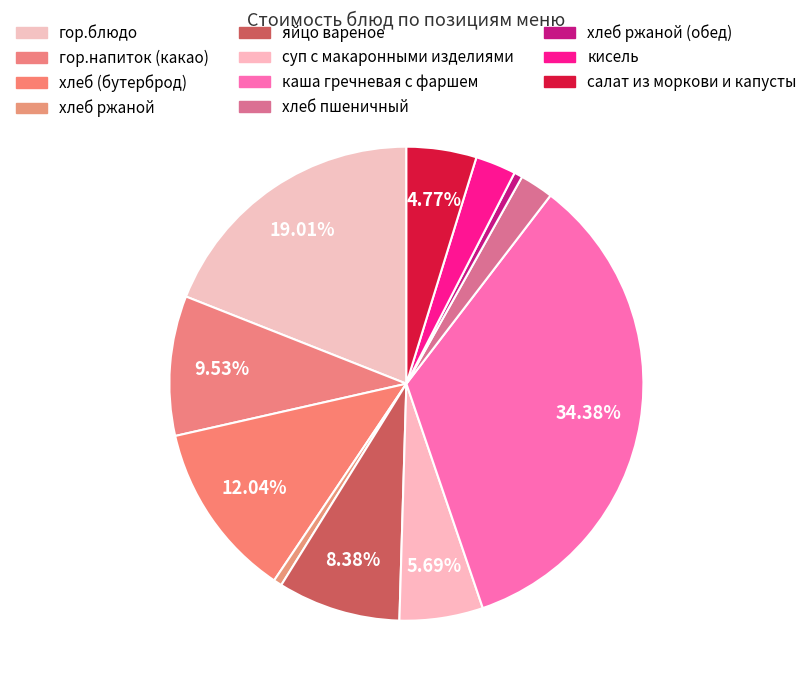

How many segments does this pie chart have?

11